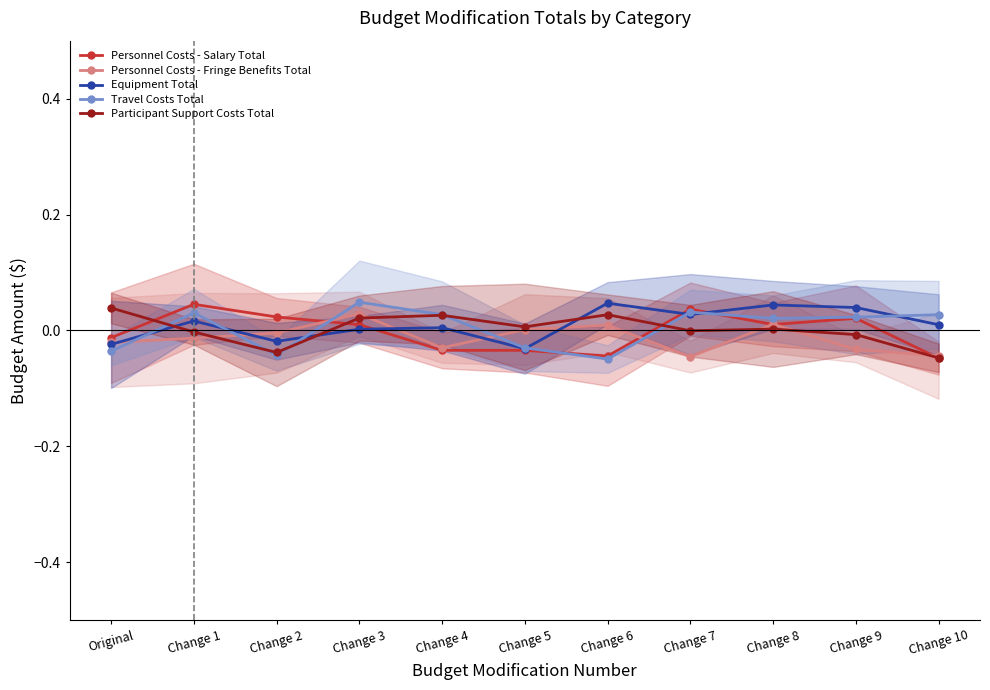

In Personnel Costs - Salary Total, how many points are lower than both neighbors (excluding endpoints)?

2